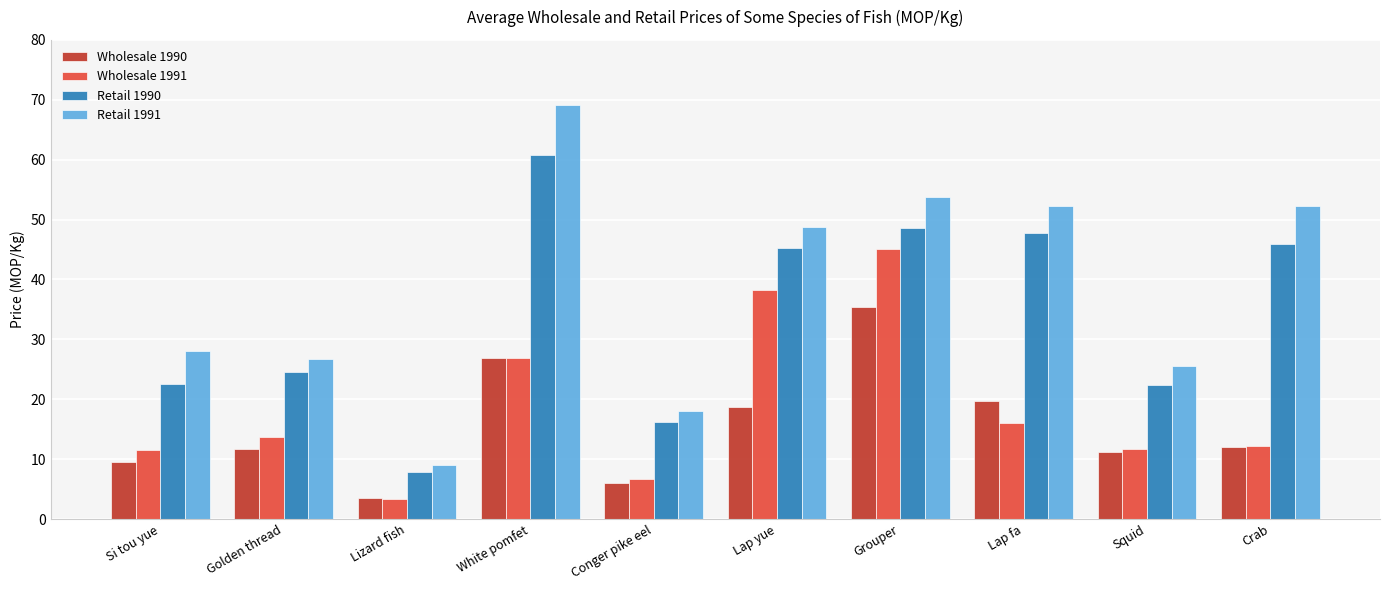

At which category does the chart reach its minimum across all series?

Lizard fish